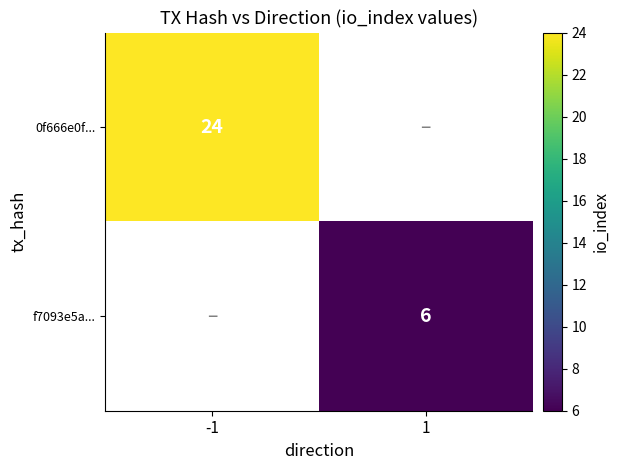

The f7093e5a... series shows 4 at 1. True or false?

False